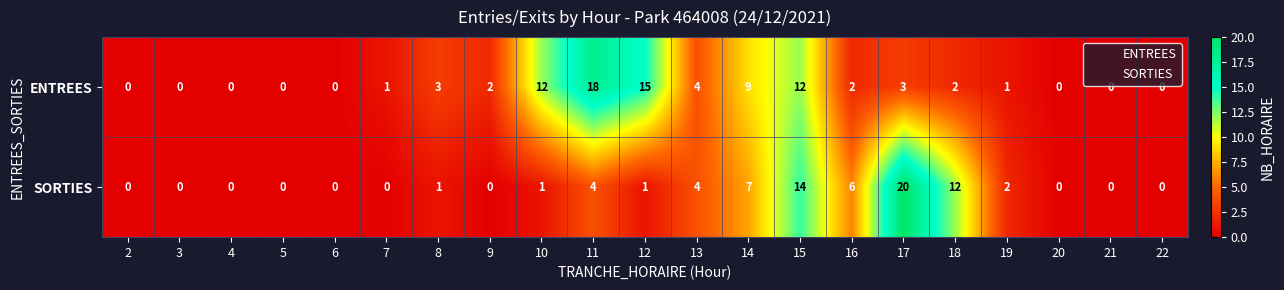

True or false: ENTREES has a value of 0 at 21.

True